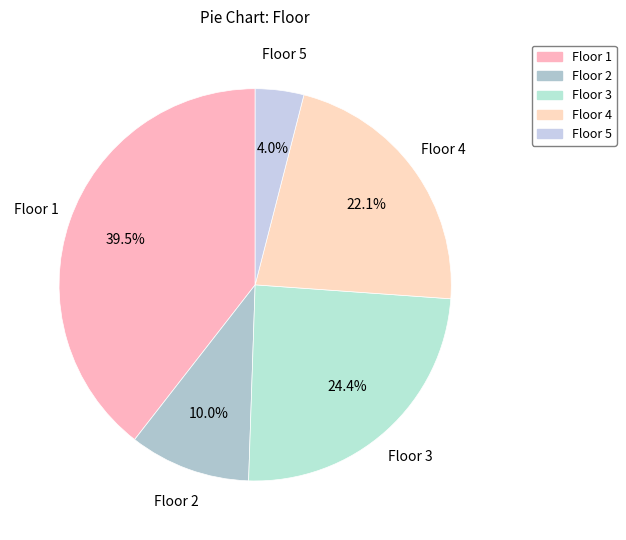

Does Floor 1 account for over 50% of the chart?

No